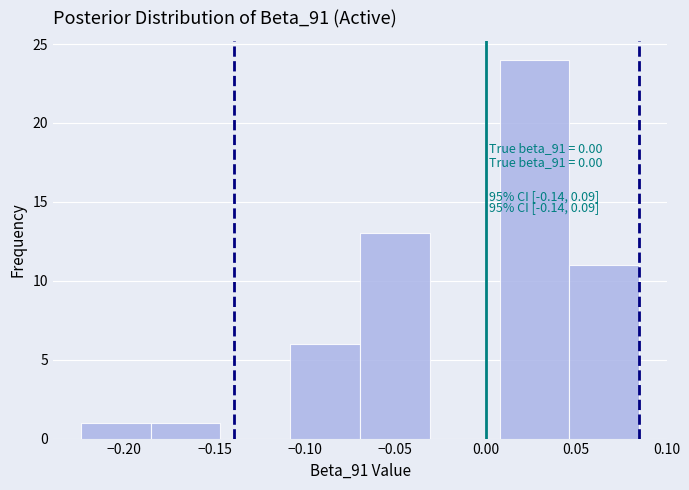

Which range on the x-axis has the tallest bar?

0.010 to 0.045